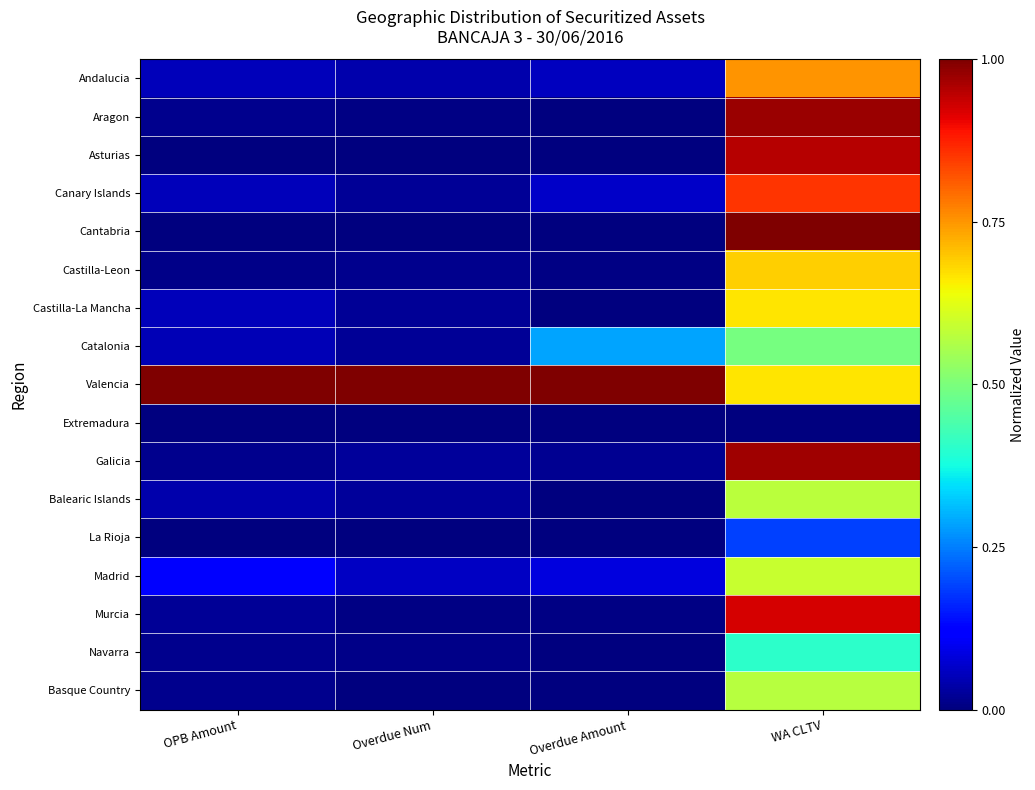

Which has a higher value, Overdue Num or WA CLTV?

WA CLTV